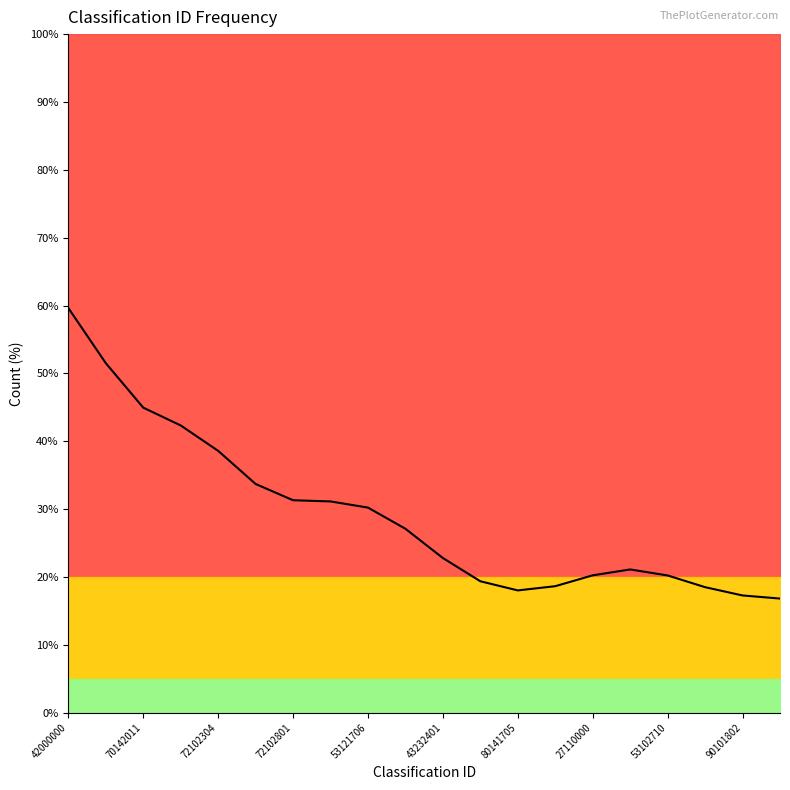

Is it true that the value at 53121706 is 12.2?

False